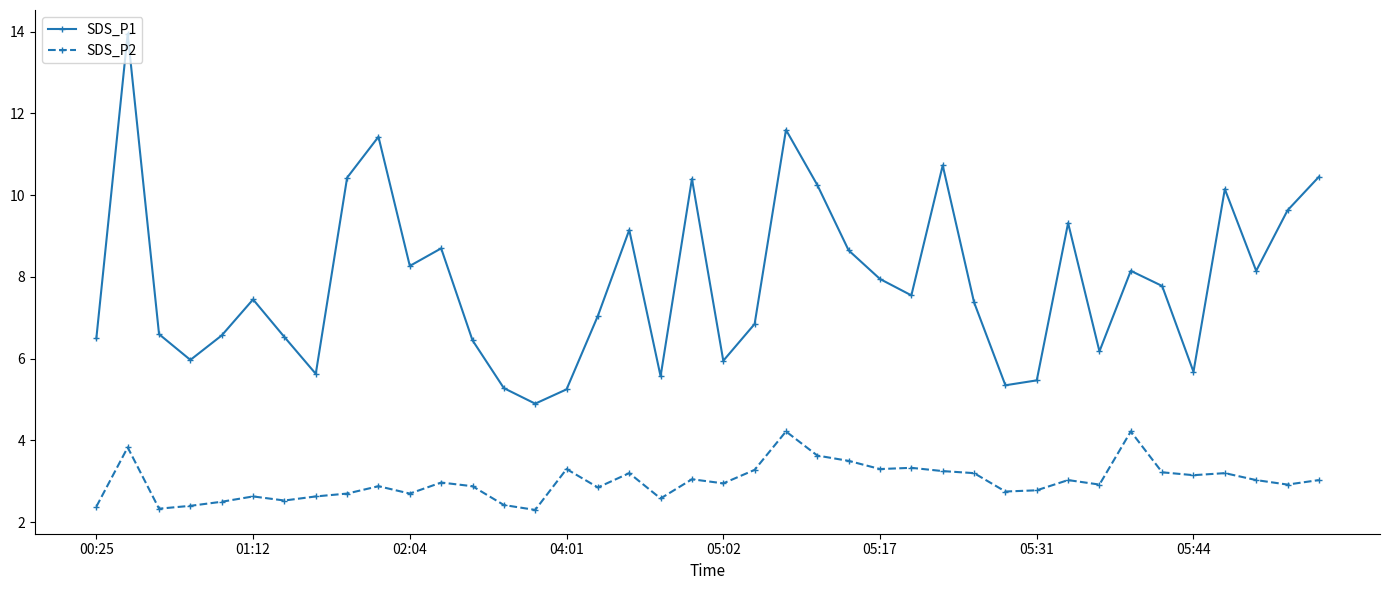

How many distinct data groups are displayed?

2